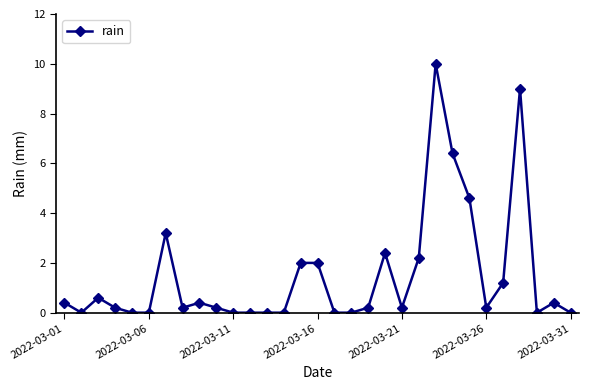

How many categories are shown in the chart?

31